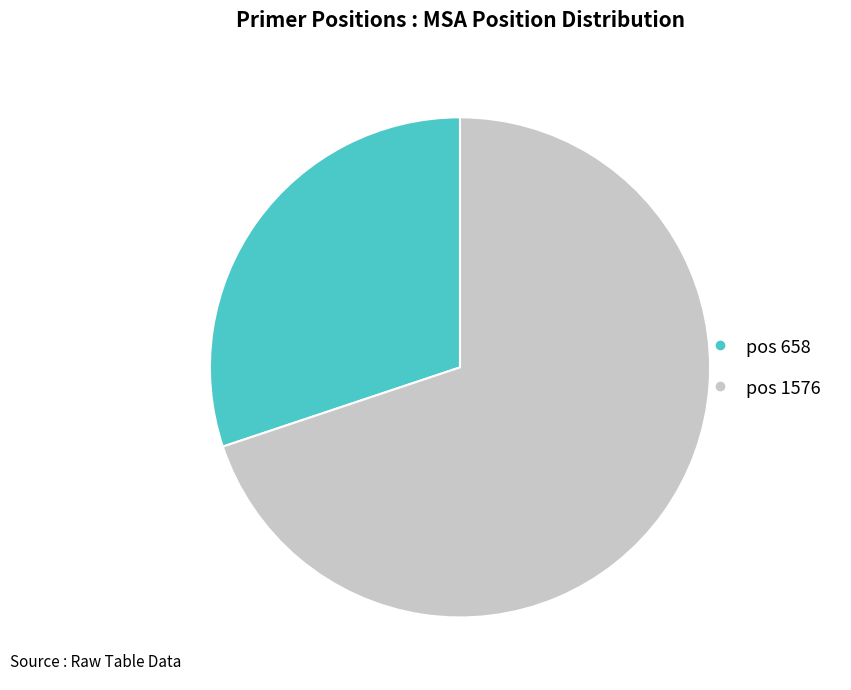

Is there any slice that represents more than half of the pie?

Yes